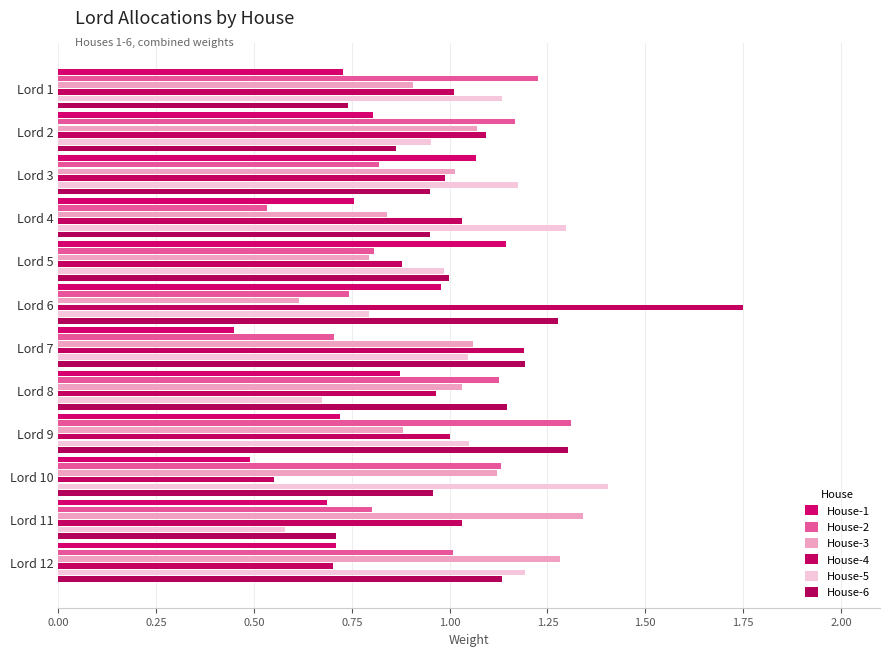

How many data points does each series have?

12